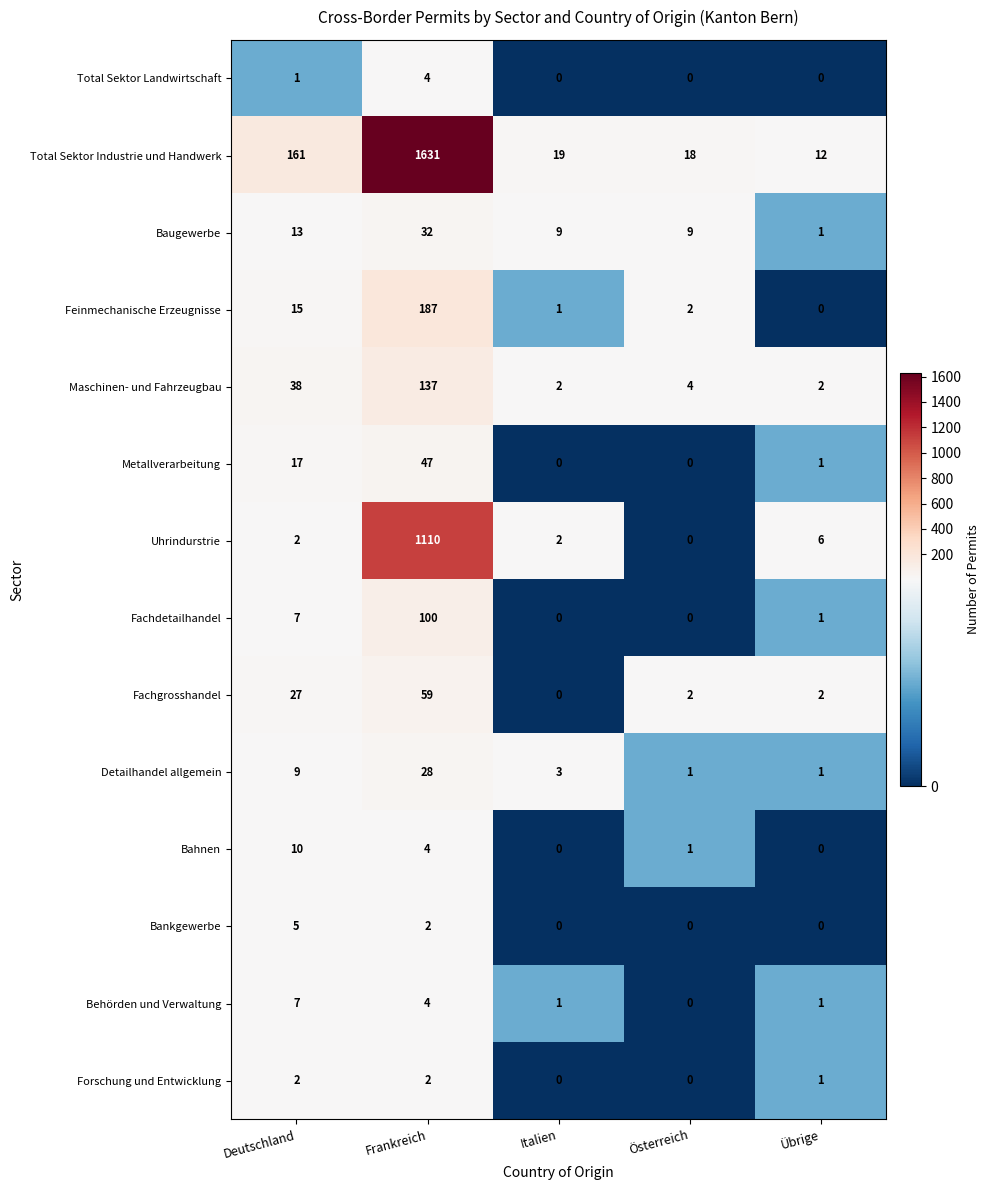

Which series changed the most between Frankreich and Österreich?

Total Sektor Industrie und Handwerk